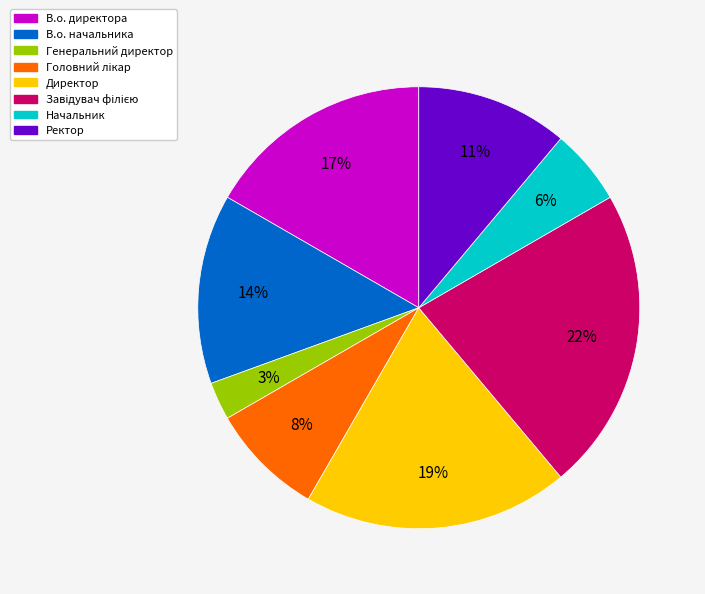

To the nearest percent, what is the difference between the largest and smallest slice percentages?

19%